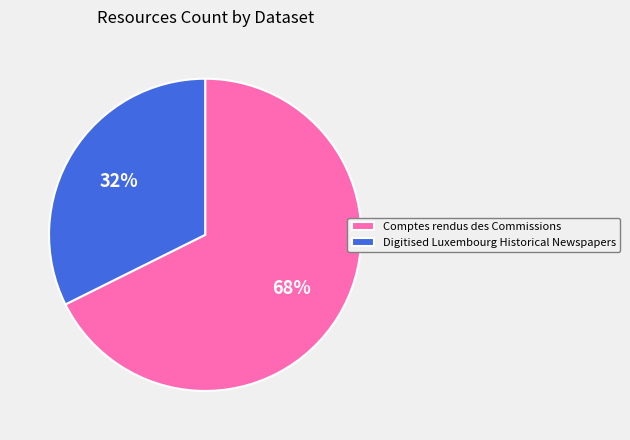

To the nearest percent, what is the combined percentage of Comptes rendus des Commissions and Digitised Luxembourg Historical Newspapers?

100%